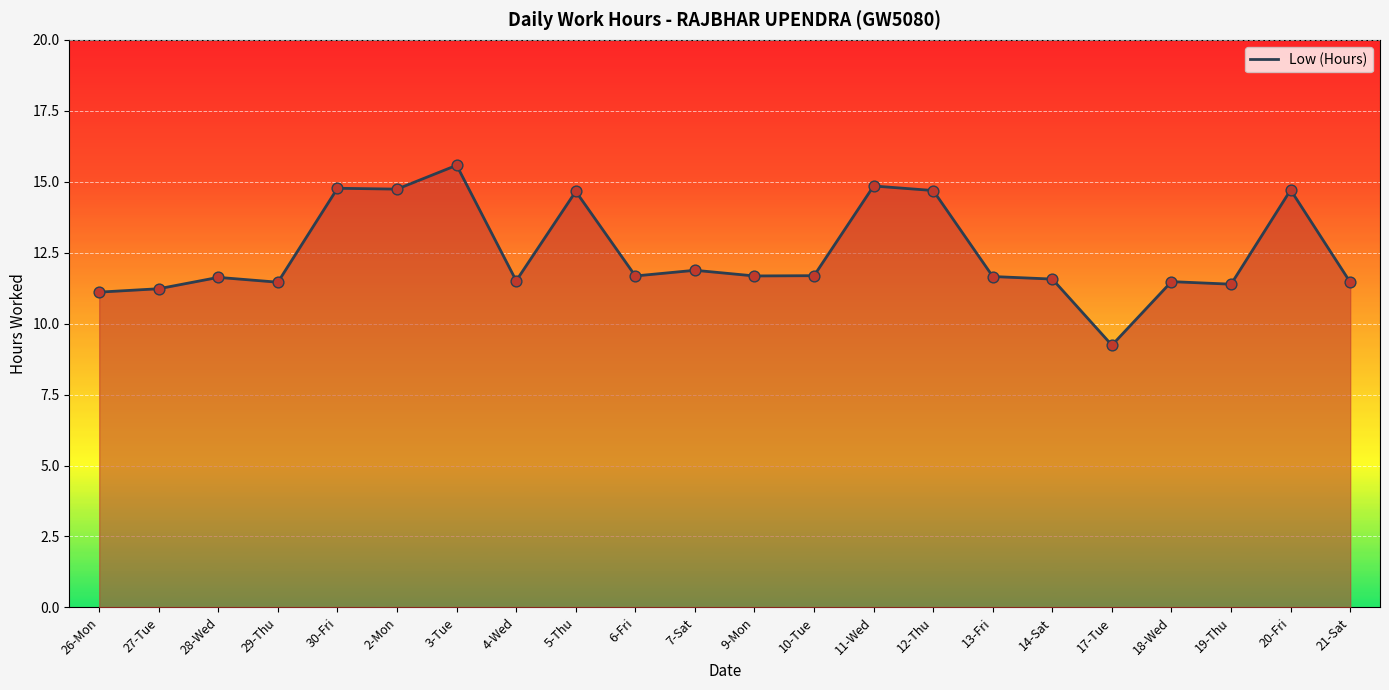

Between 10-Tue and 4-Wed, which is larger?

10-Tue